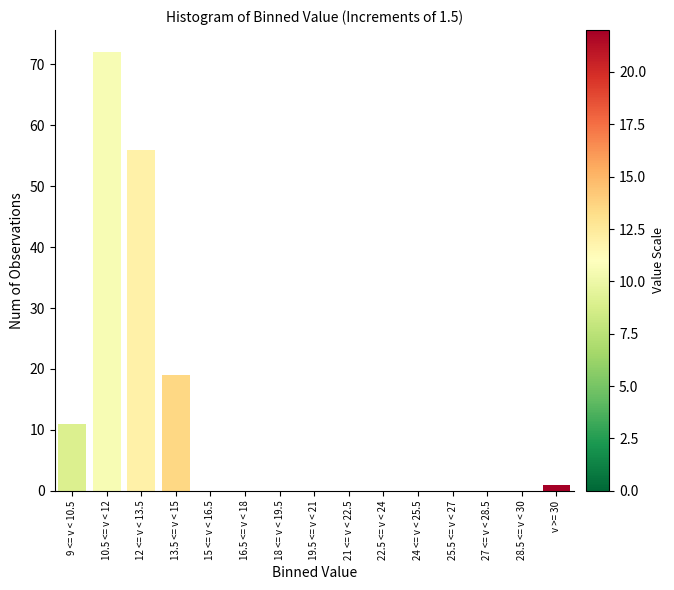

Reading left to right, what are all the values shown in this chart?

9 <= v < 10.5=11	10.5 <= v < 12=72	12 <= v < 13.5=56	13.5 <= v < 15=19	15 <= v < 16.5=0	16.5 <= v < 18=0	18 <= v < 19.5=0	19.5 <= v < 21=0	21 <= v < 22.5=0	22.5 <= v < 24=0	24 <= v < 25.5=0	25.5 <= v < 27=0	27 <= v < 28.5=0	28.5 <= v < 30=0	v >= 30=1